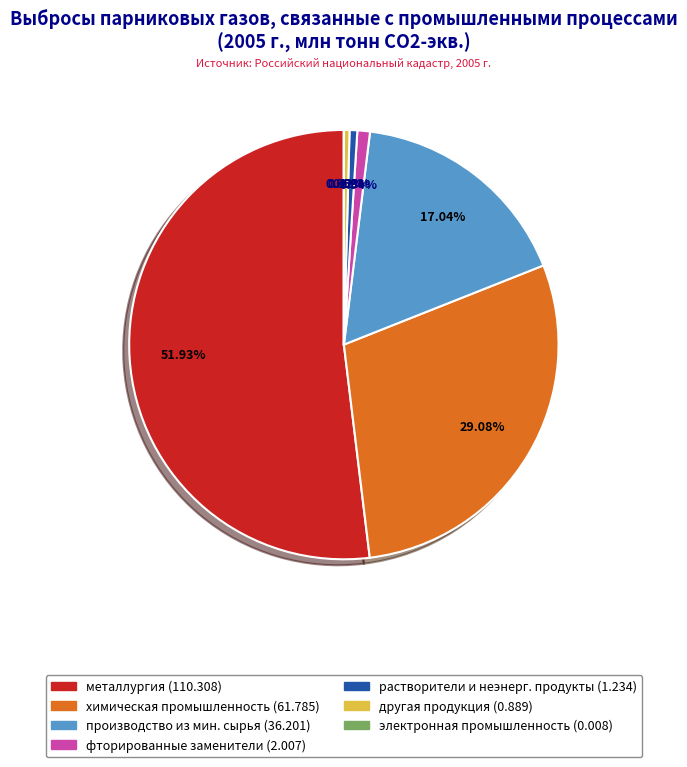

Is there any slice that represents more than half of the pie?

Yes